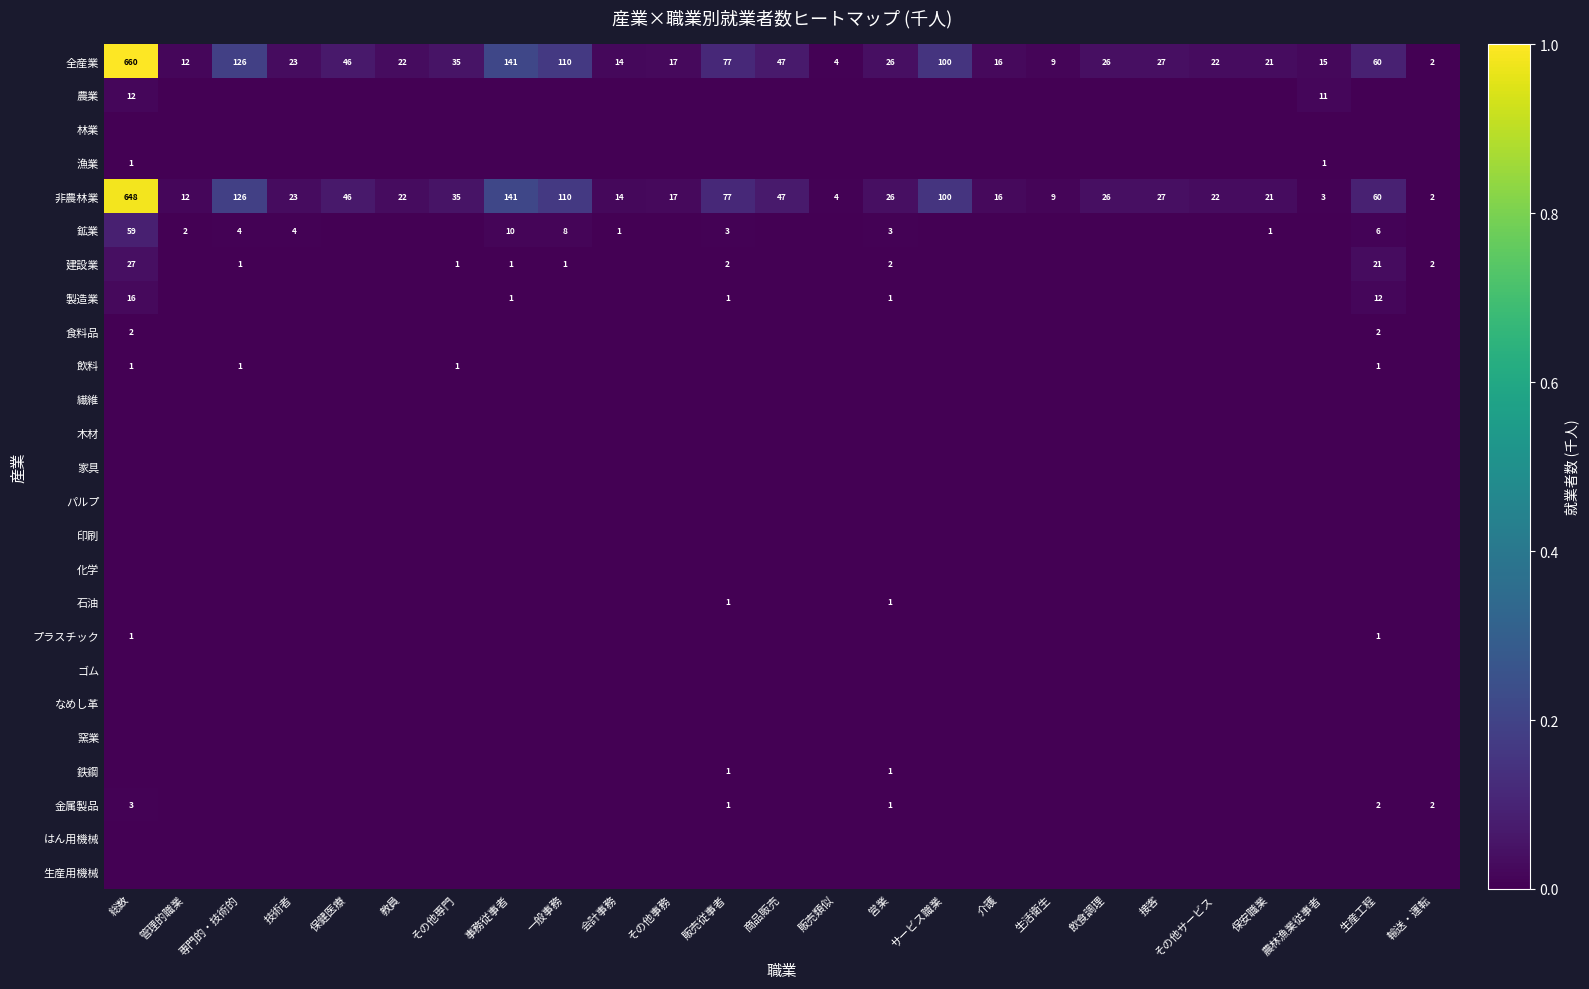

At how many categories does at least one series exceed 0?

25